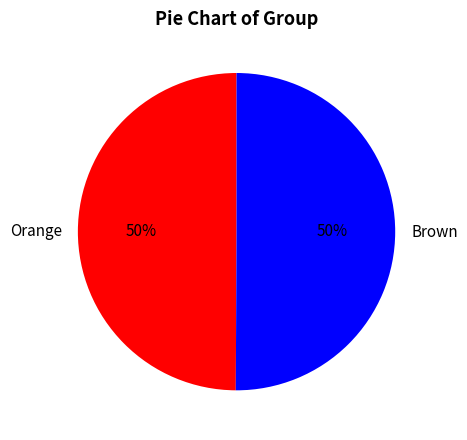

How many segments does this pie chart have?

2